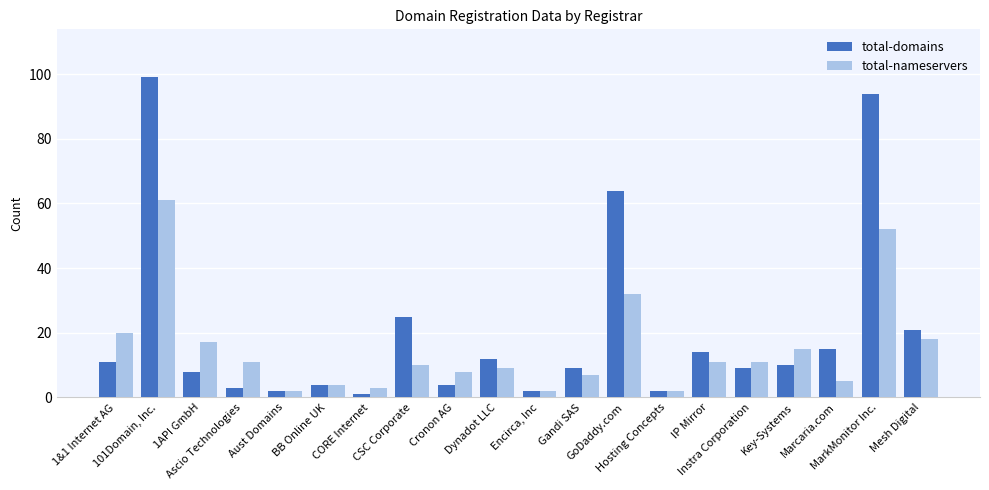

At which label does total-domains first exceed 10?

1&1 Internet AG